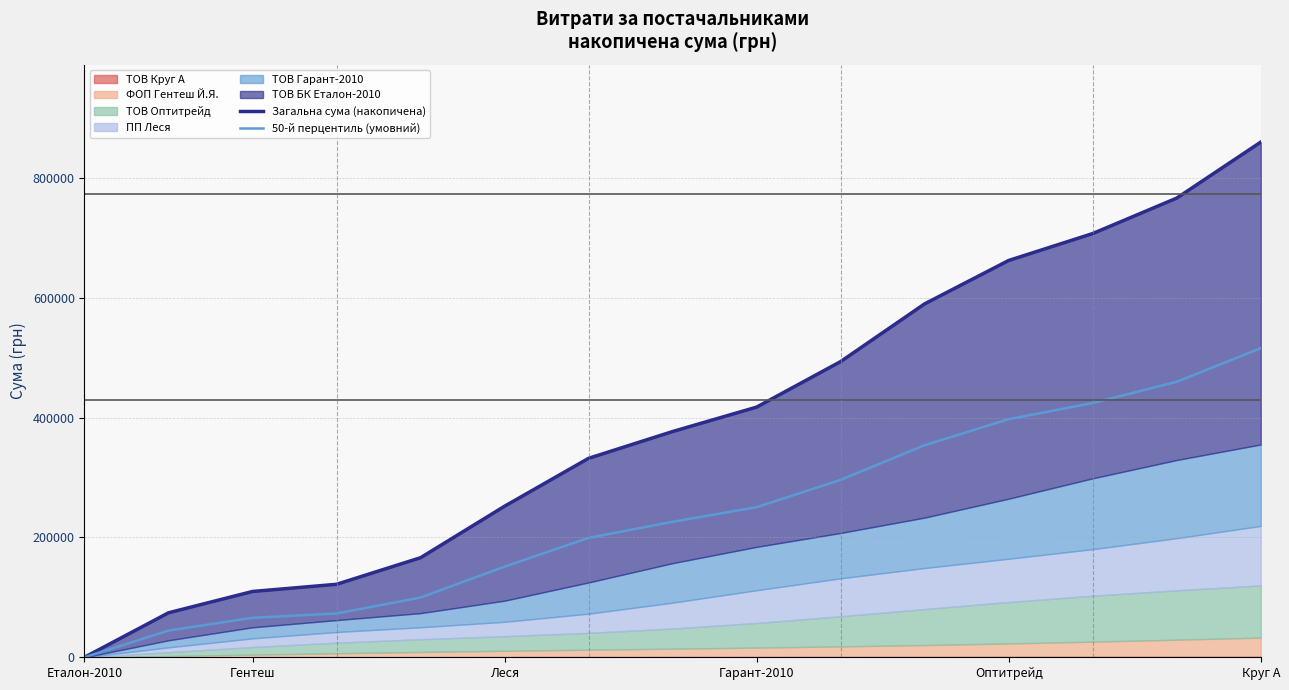

True or false: Загальна сума (накопичена) and 50-й перцентиль (умовний) cross at least once.

False